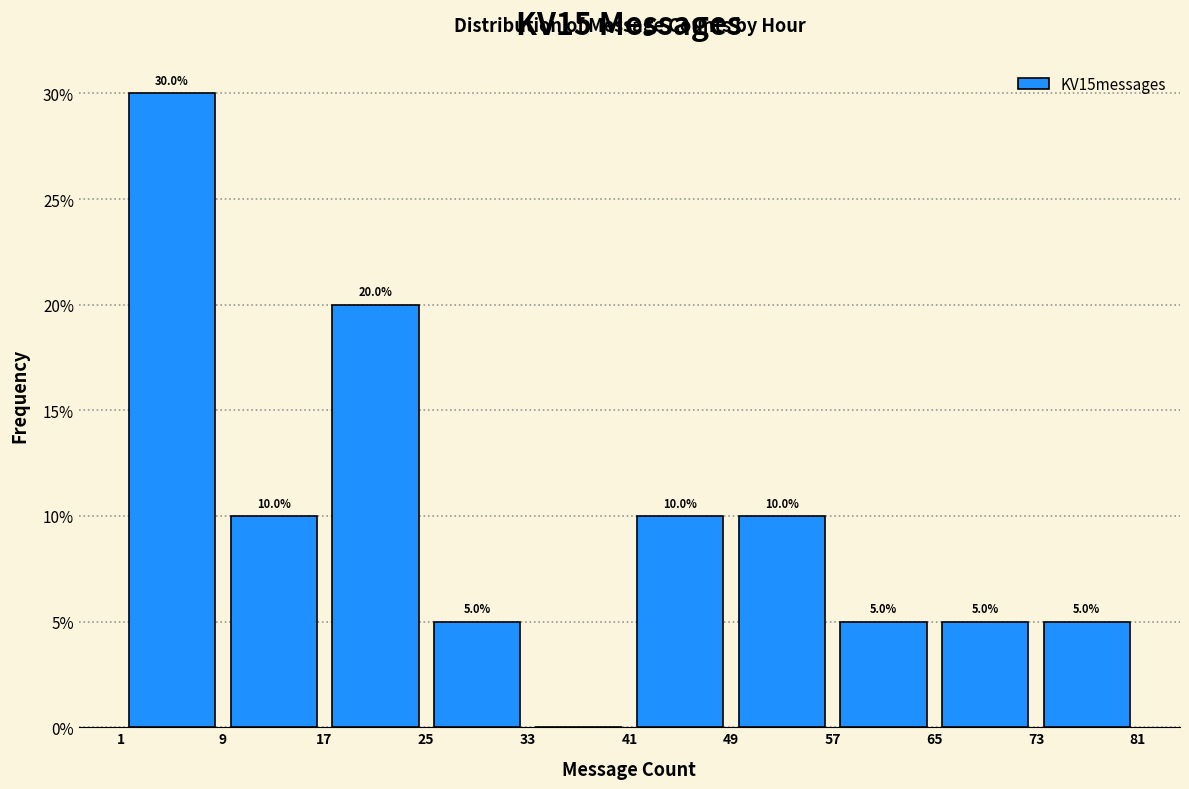

Which range on the x-axis has the tallest bar?

1 to 9